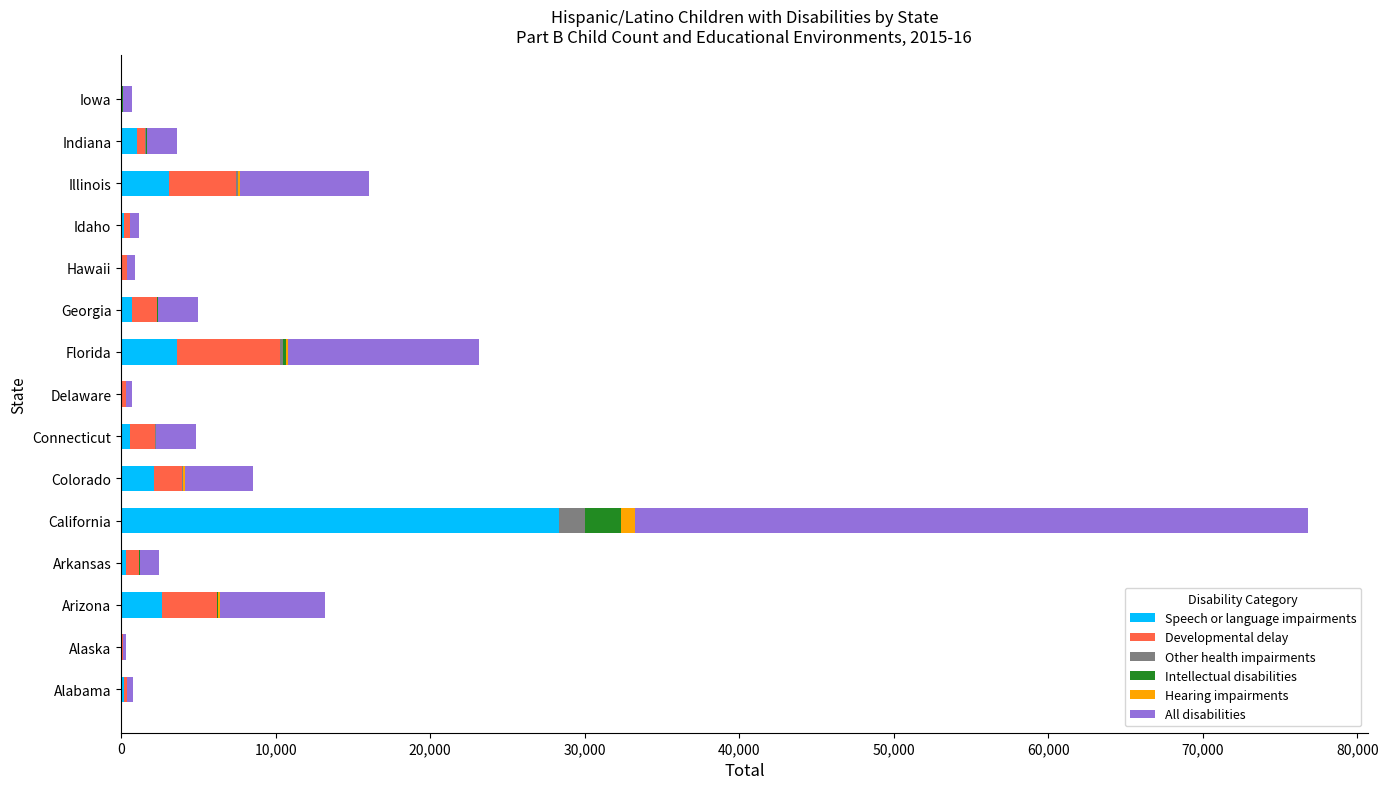

At which category is the sum across all series the highest?

California